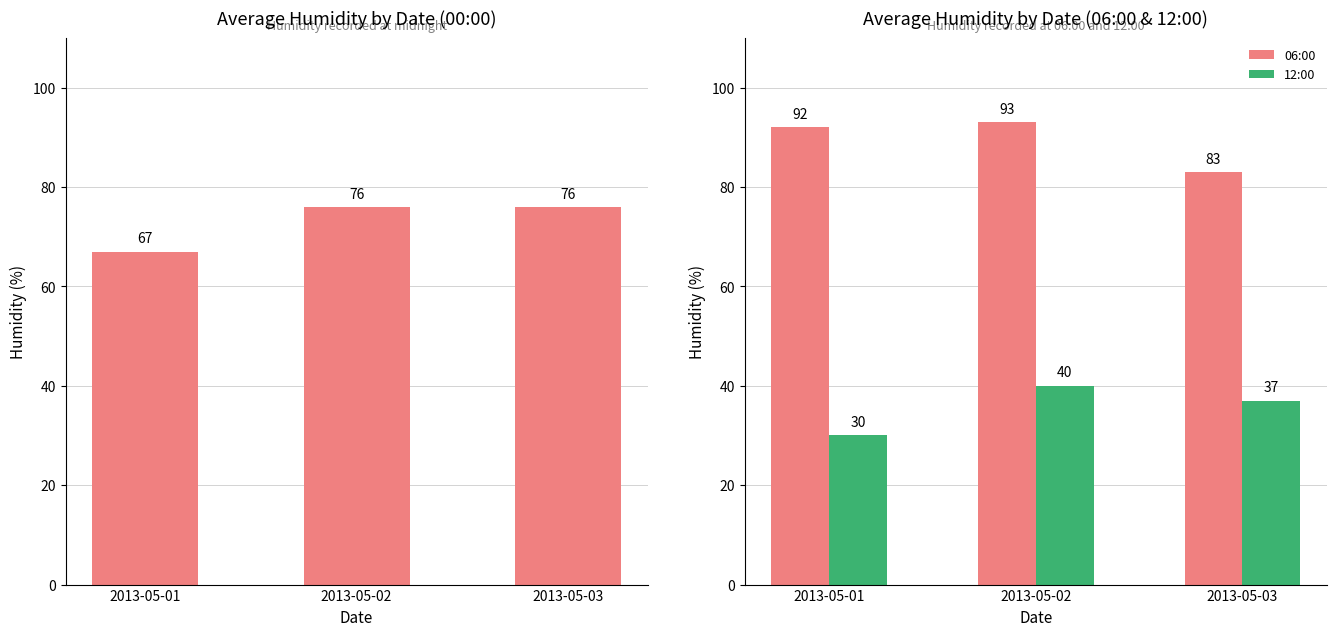

What is the average value of the 00:00 series?

73